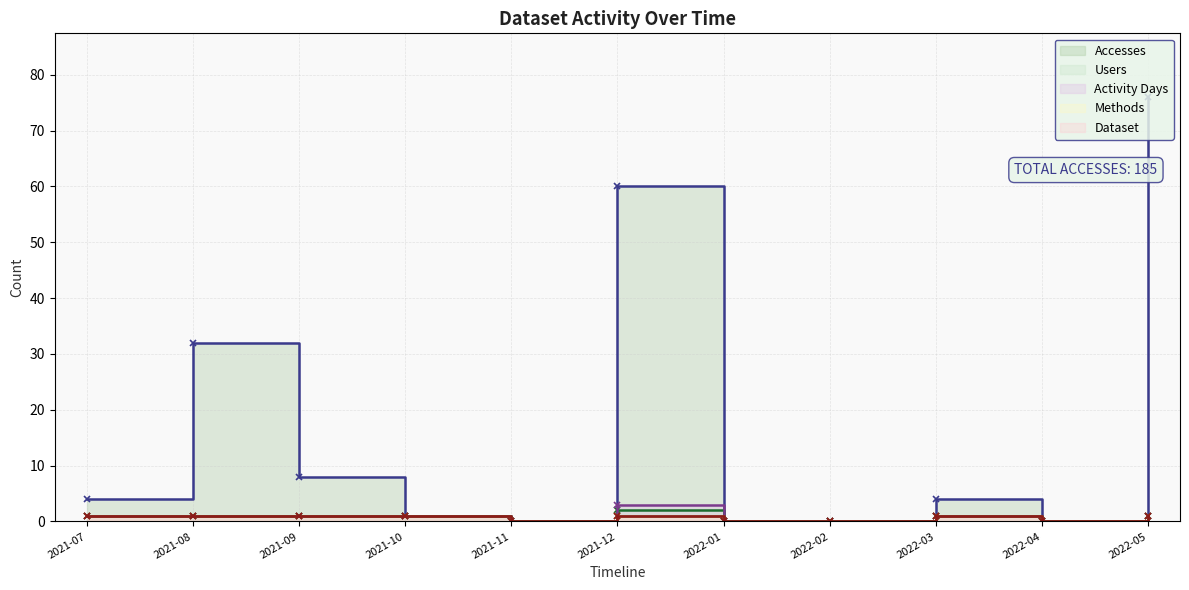

What is the label of the 6th point from the right?

2021-12